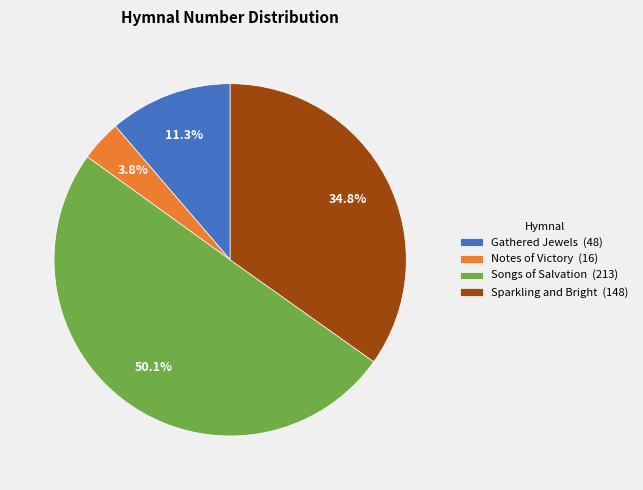

Which category has the smallest portion of the pie?

Notes of Victory